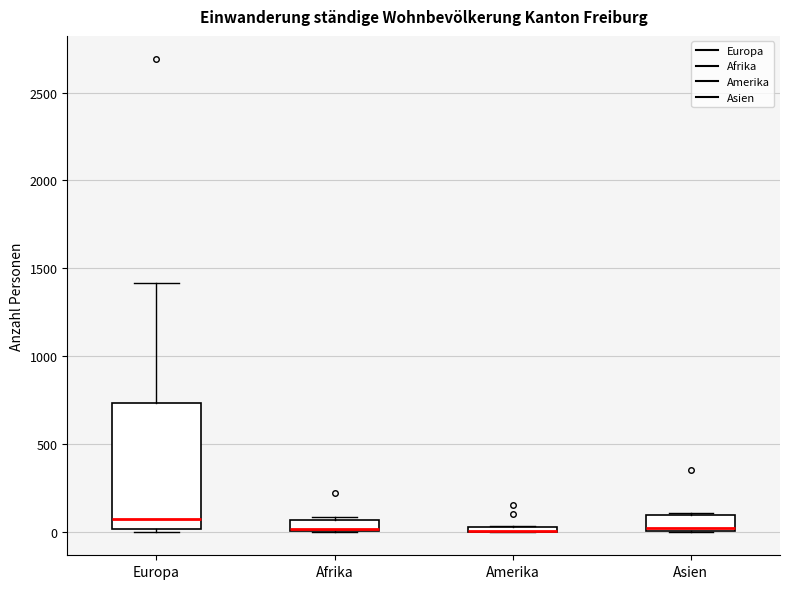

Comparing the boxes themselves (not the whiskers), which one is the tallest?

Europa